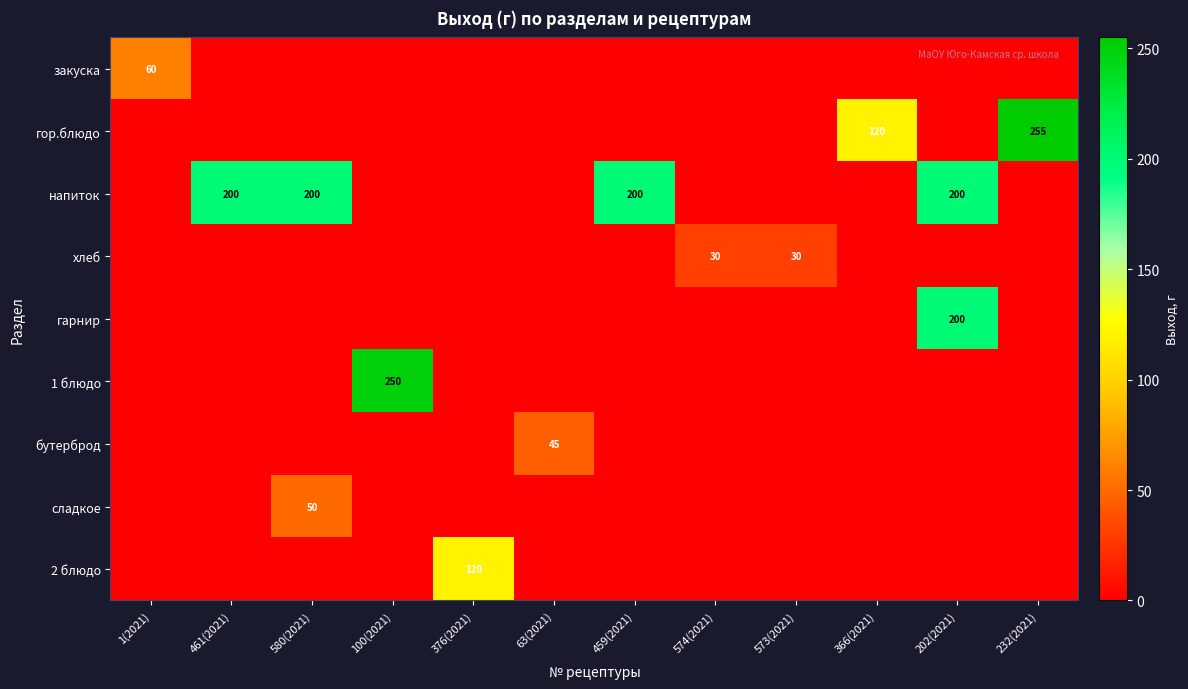

True or false: 2 блюдо has a value of 70 at 376(2021).

False